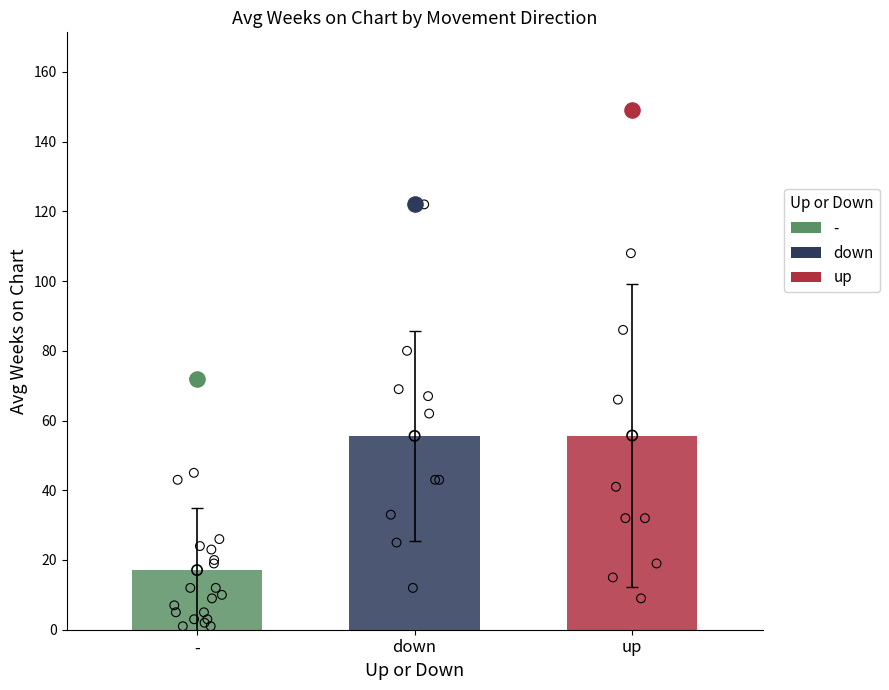

At how many categories does at least one series exceed 78?

2